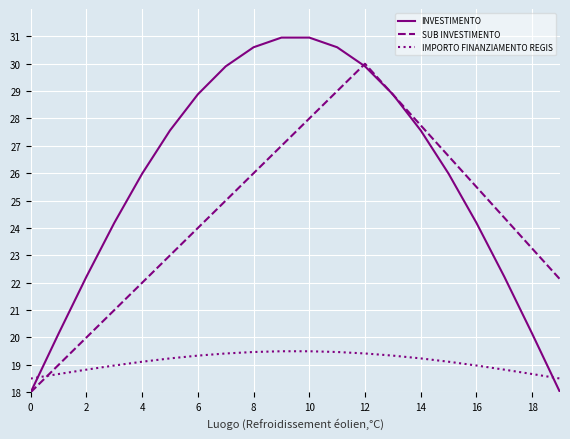

Rank the series by their average value, from lowest to highest.

IMPORTO FINANZIAMENTO REGIS, SUB INVESTIMENTO, INVESTIMENTO